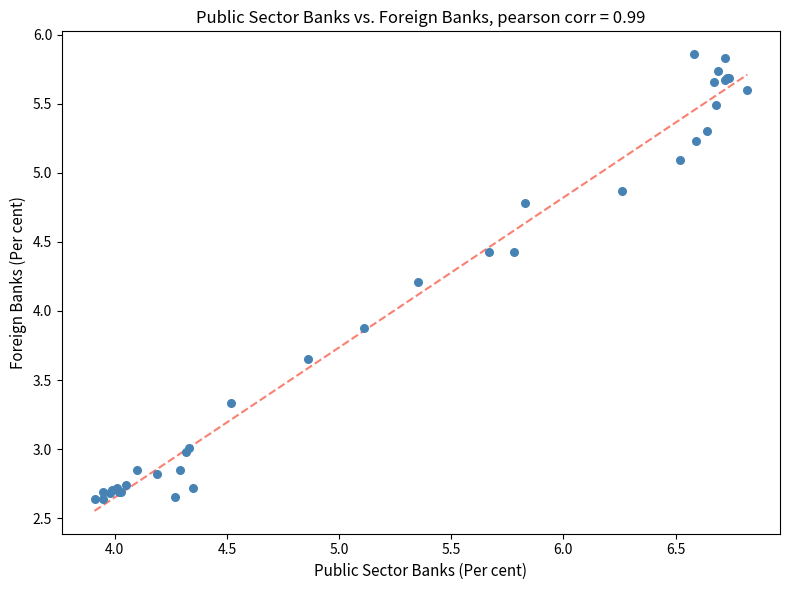

What Y value in the scatter plot is closest to 4?

3.9